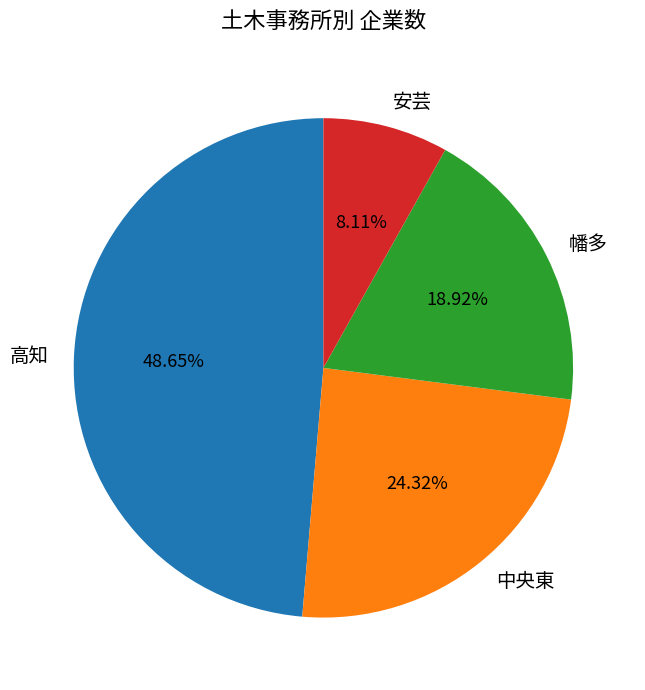

Combined, do 中央東 and 安芸 account for over 50%?

No